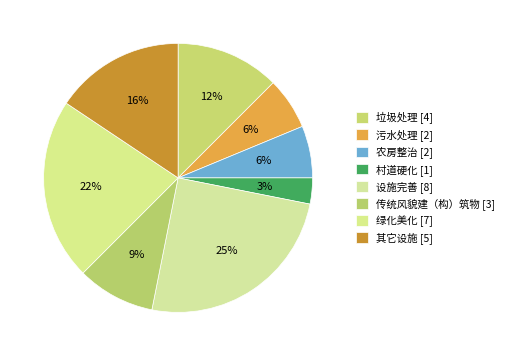

What percentage is the 传统风貌建（构）筑物 slice, to the nearest percent?

9%